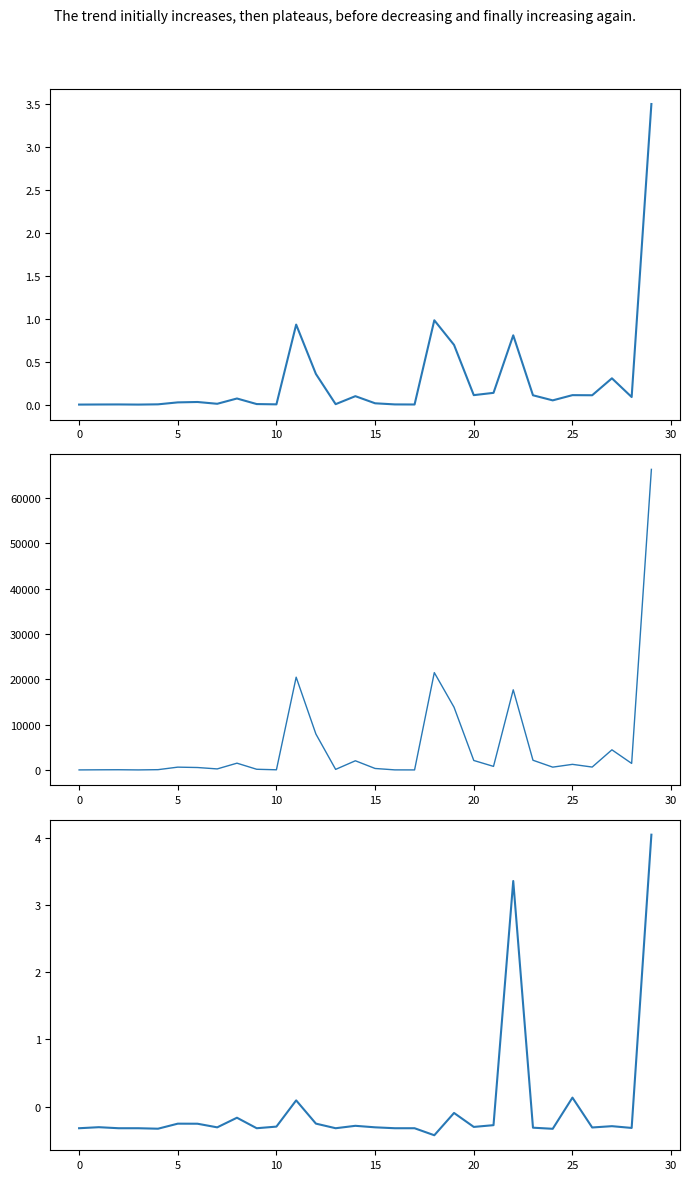

What is the label of the 21st point from the left?

20